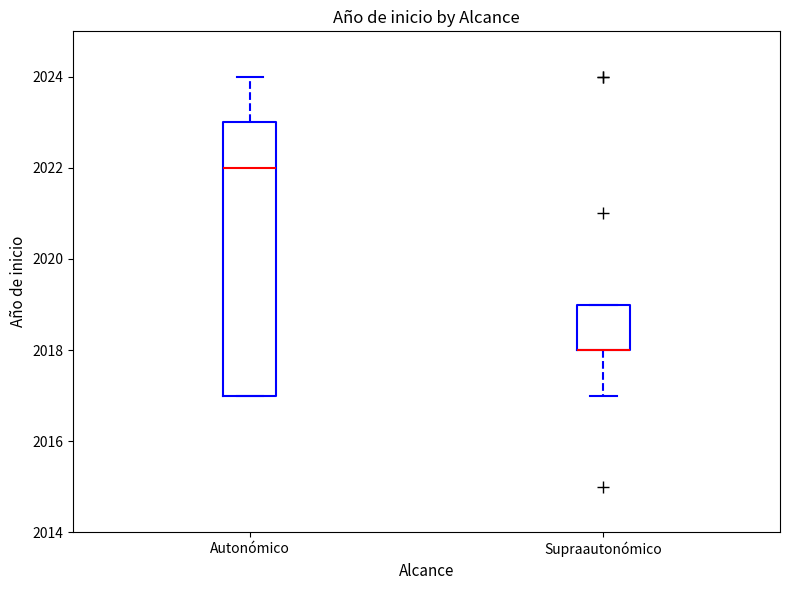

Where is the lower edge of the box for Autonómico on the y-axis? The values are not printed on the chart, so give them approximately, as read against the axis.

2017